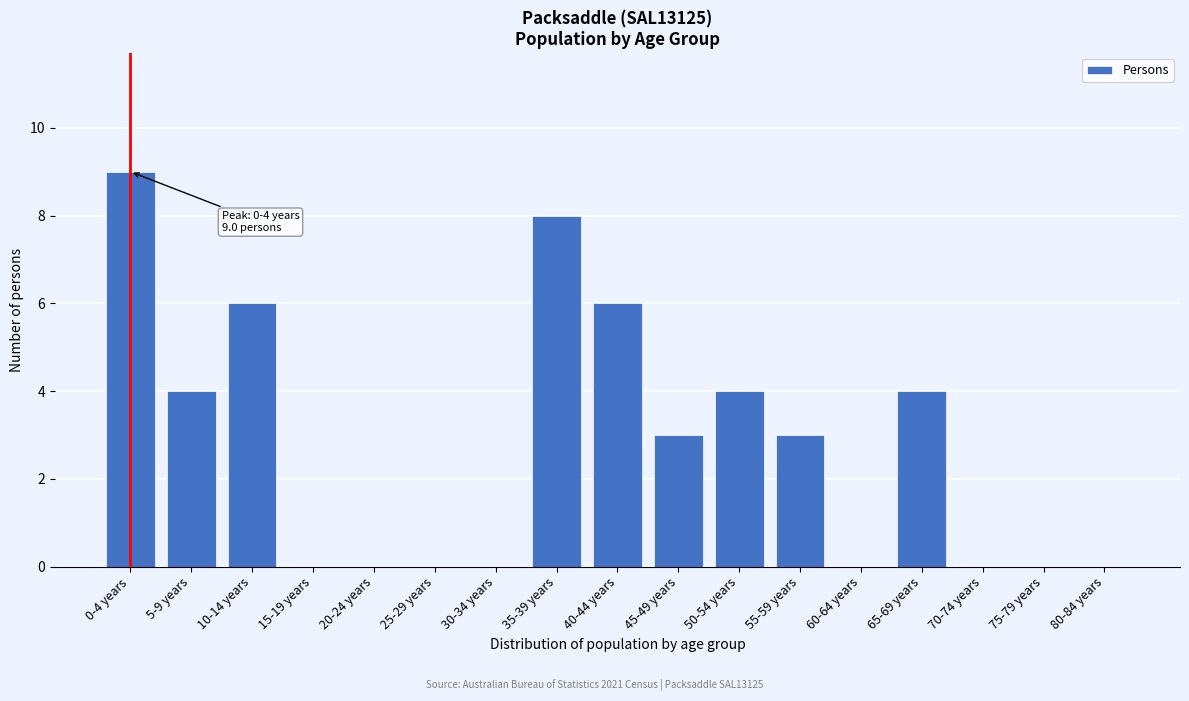

Reading left to right, list all the values displayed in this chart.

0-4 years=9	5-9 years=4	10-14 years=6	15-19 years=0	20-24 years=0	25-29 years=0	30-34 years=0	35-39 years=8	40-44 years=6	45-49 years=3	50-54 years=4	55-59 years=3	60-64 years=0	65-69 years=4	70-74 years=0	75-79 years=0	80-84 years=0